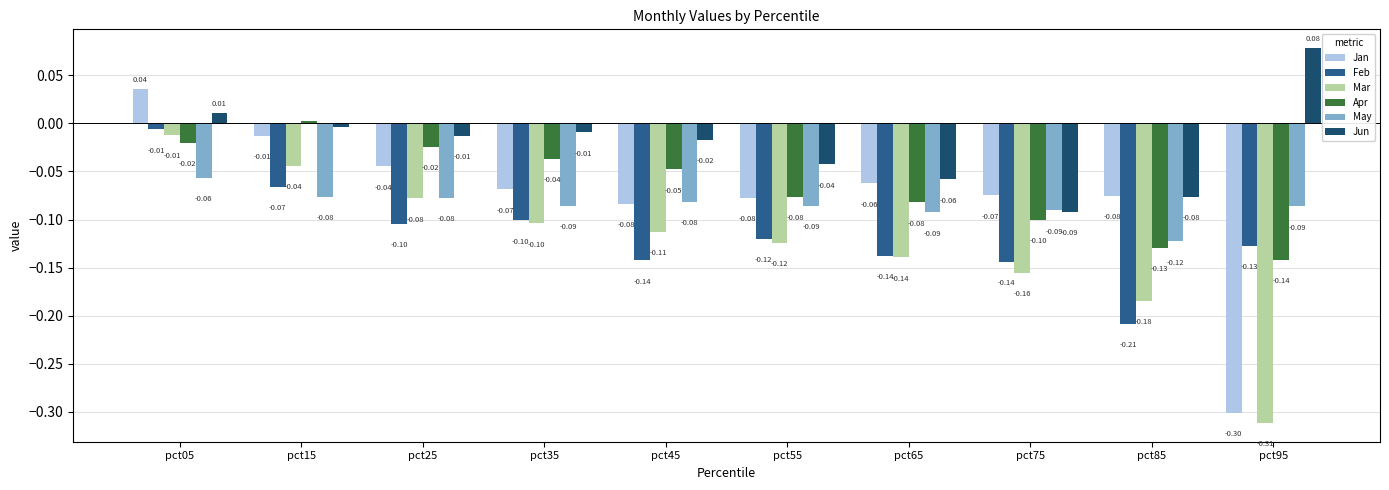

Which series has the largest range (max minus min)?

Jan